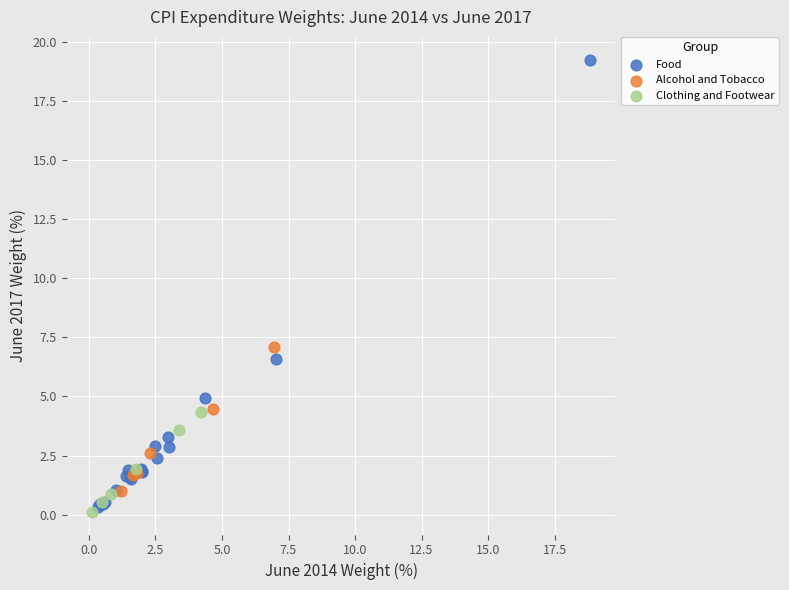

Which series has the widest spread of Y values?

Food